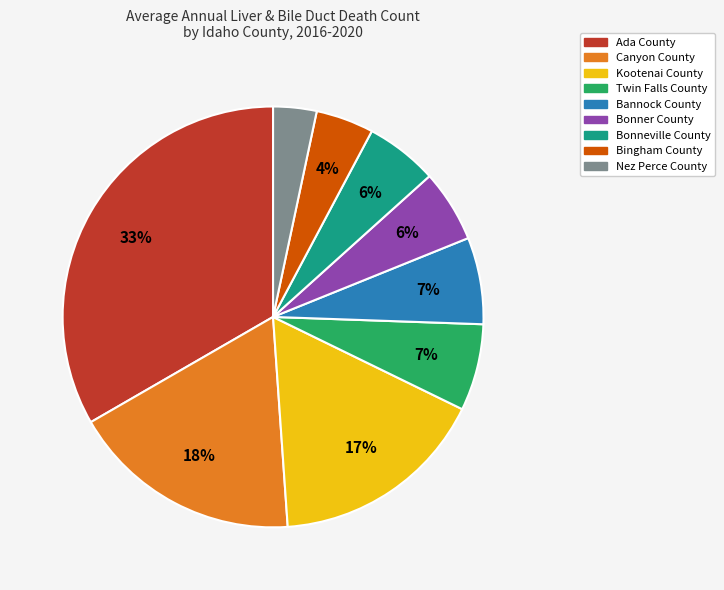

Combined, do Twin Falls County and Ada County account for over 50%?

No